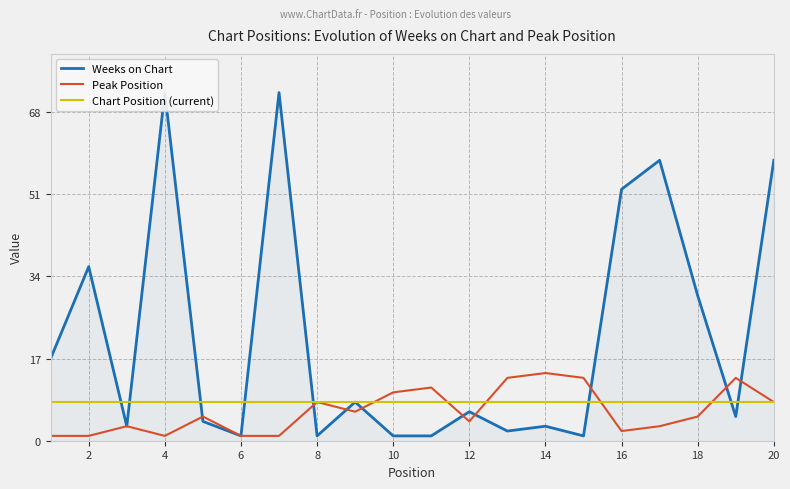

Is it true that Peak Position equals 8 at 8?

True